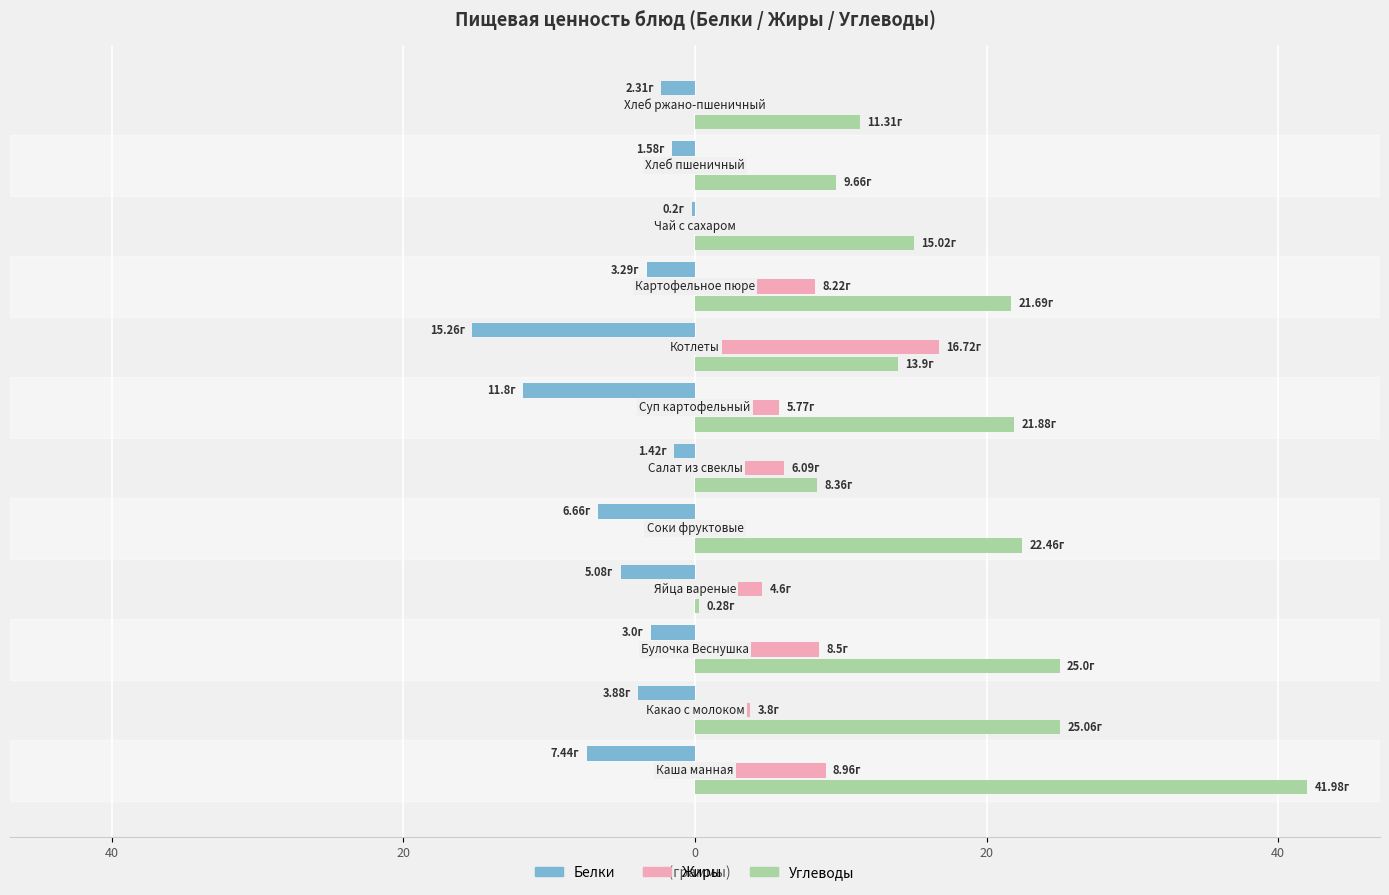

What is the maximum value for Жиры?

16.7